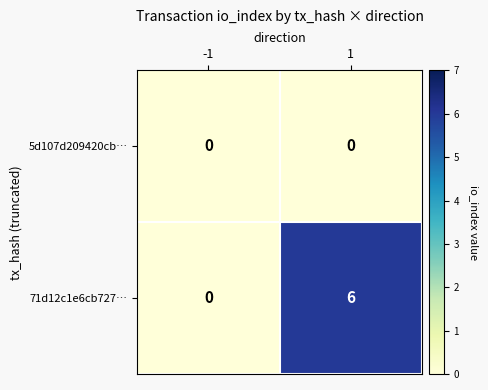

Reading left to right, extract all data points from this chart.

5d107d209420cb…: 0	0
71d12c1e6cb727…: 0	6